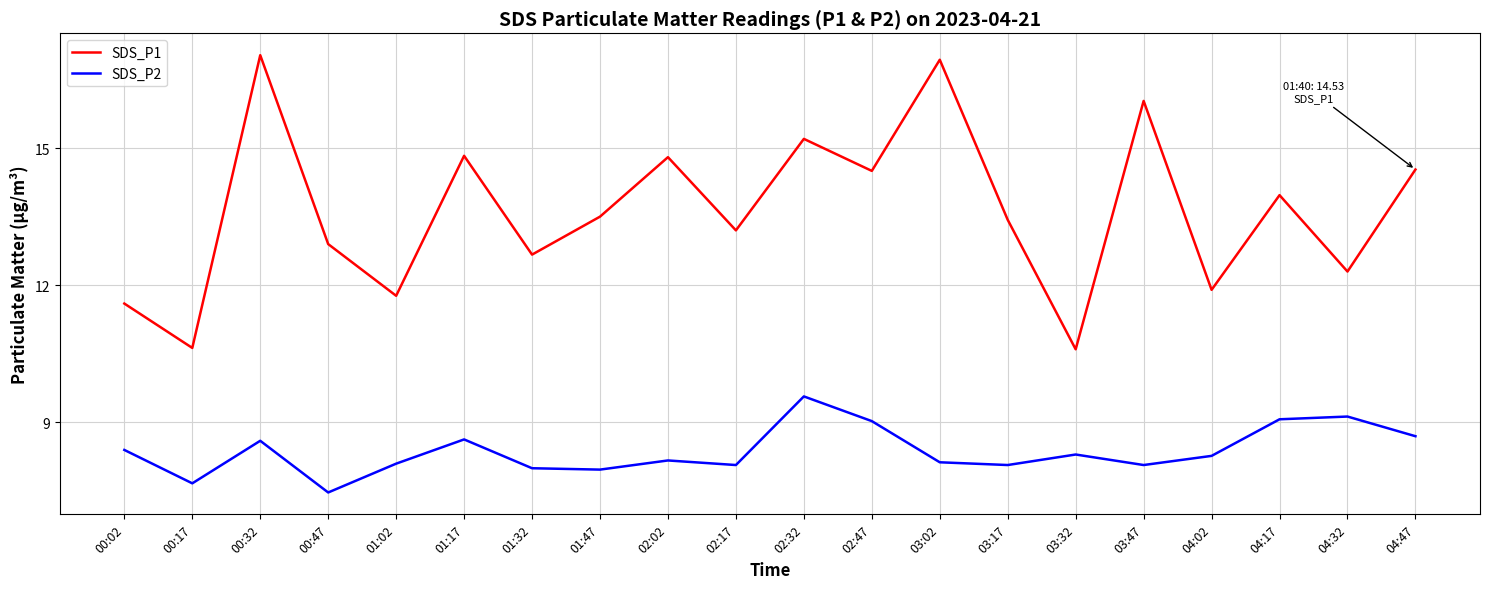

True or false: SDS_P1 and SDS_P2 cross at least once.

False